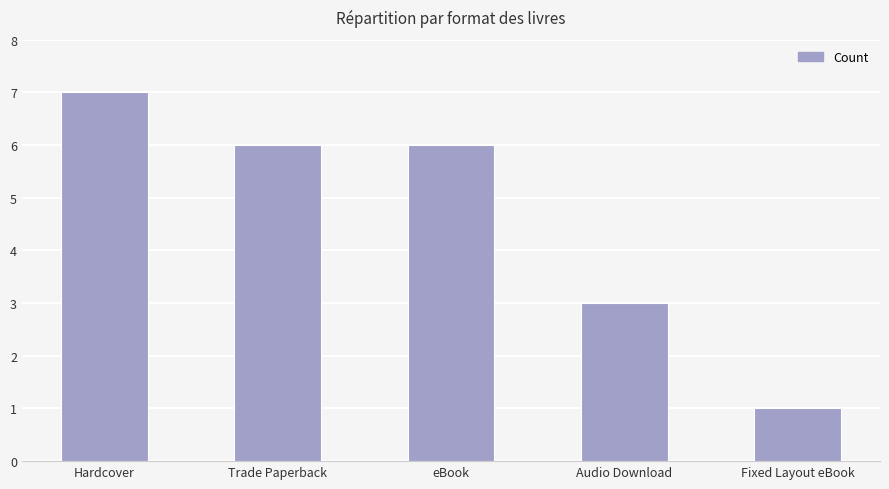

Where is the data nearest to the value 4?

Audio Download